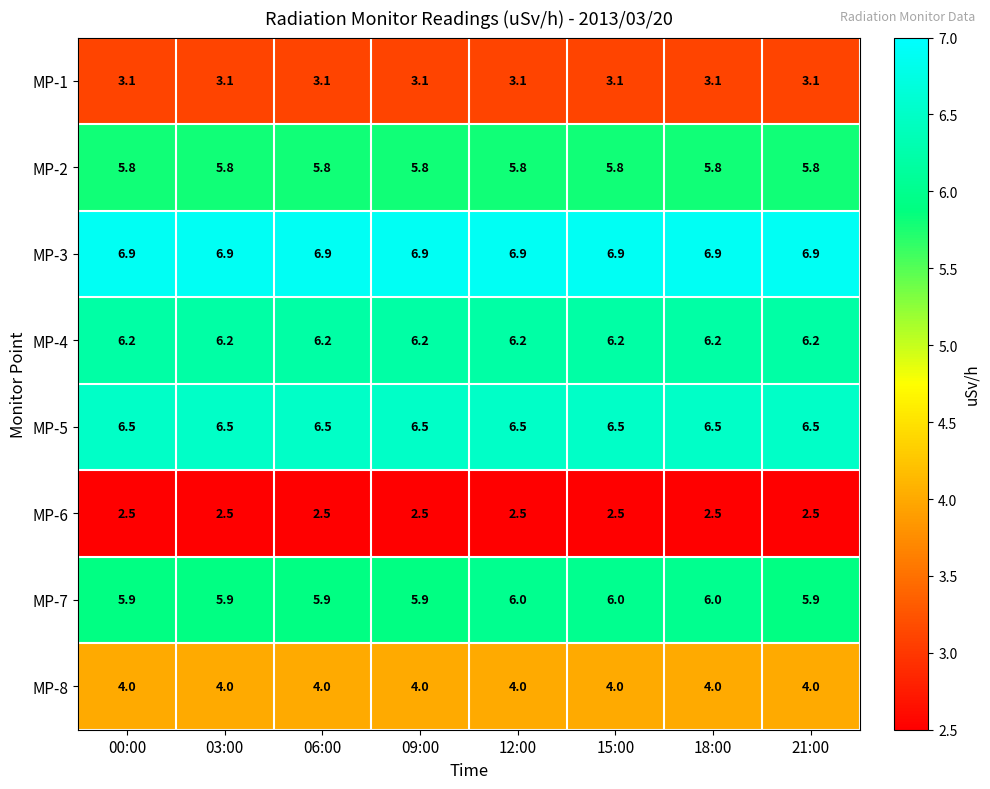

What is the total value across all series at 15:00?

41.0